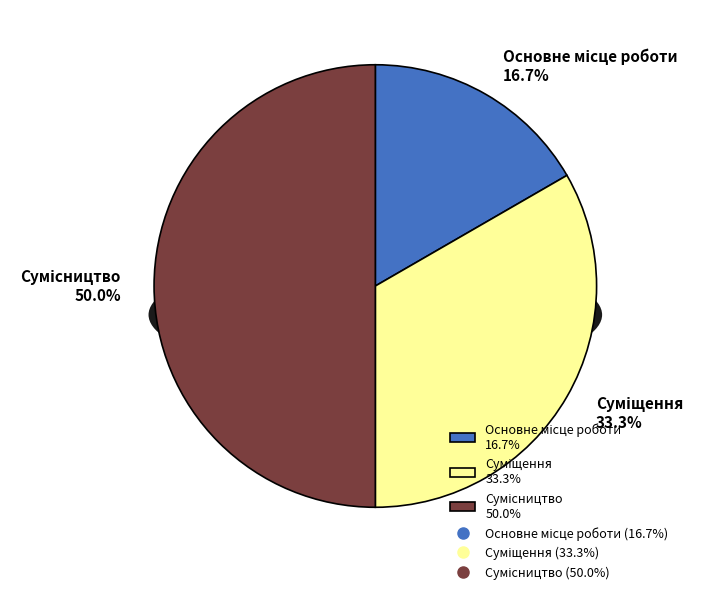

The Сумісництво slice represents 59% of the pie. True or false?

False